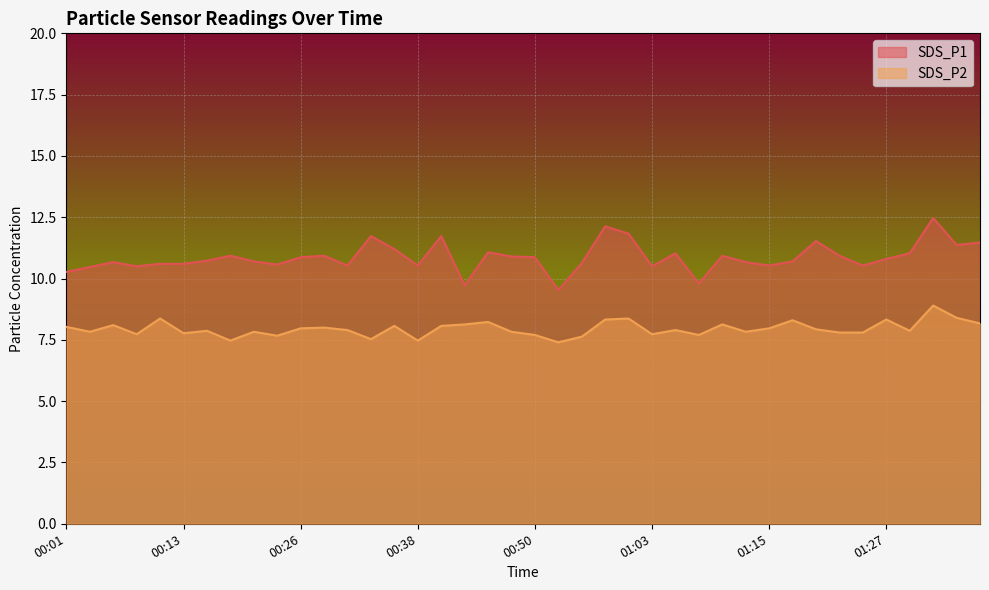

Which series changed the most between 00:28 and 01:08?

SDS_P1